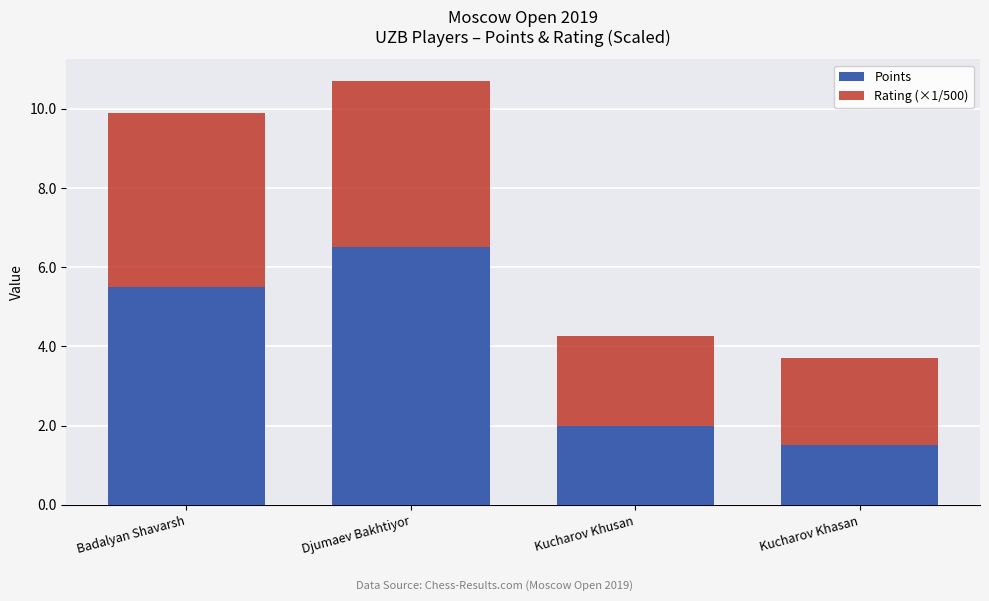

What is the highest value of the Points series?

6.5